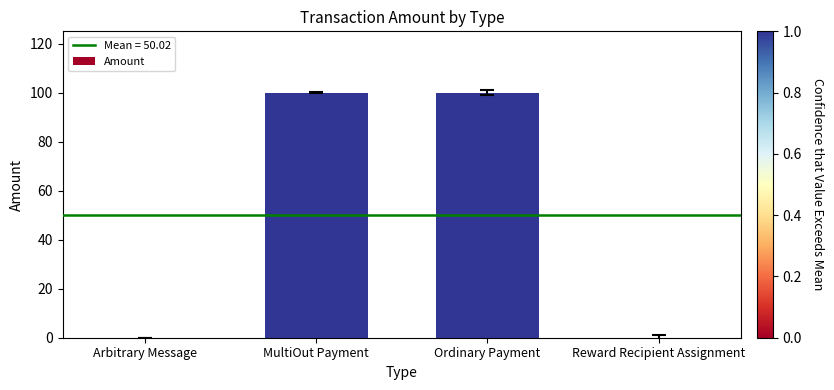

The chart shows a value of -31.2 at Arbitrary Message. True or false?

False